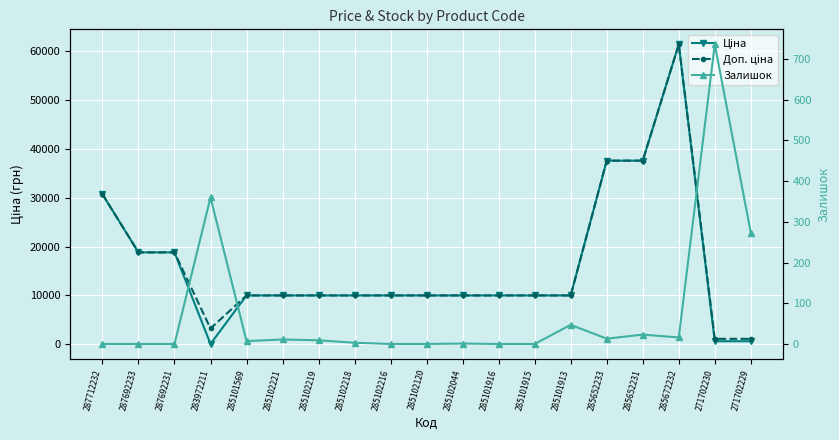

What is the difference between the Ціна values at 271702229 and 285101916?

9385.1